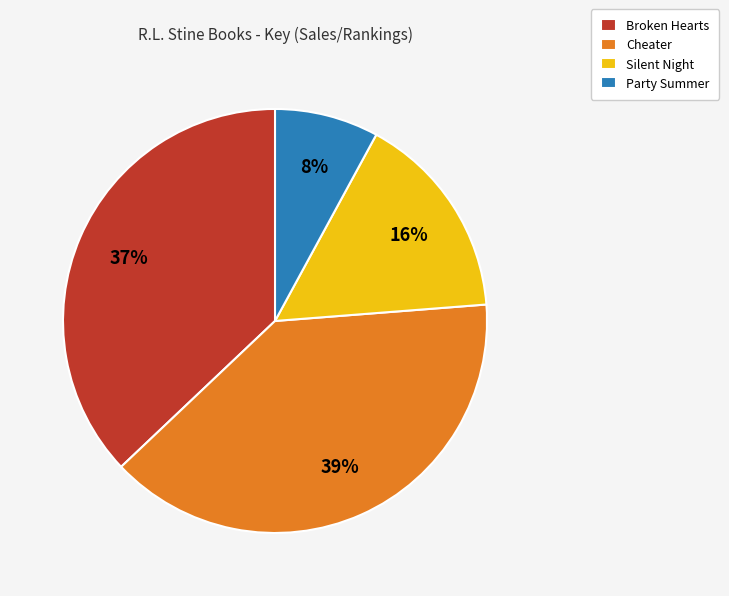

How many slices are in this pie chart?

4